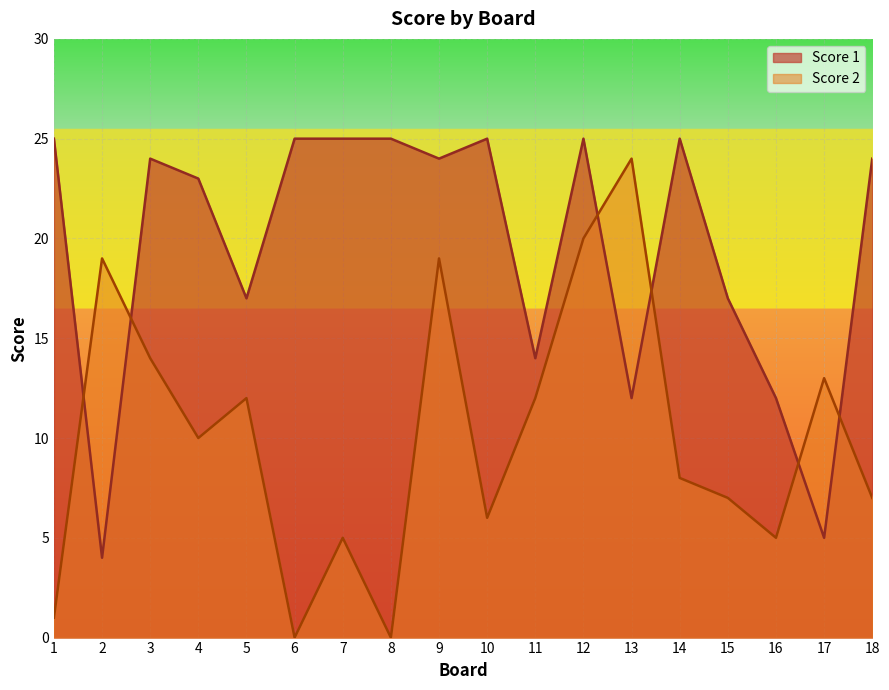

Reading right to left, extract all data points from this chart.

Score 1: 24	5	12	17	25	12	25	14	25	24	25	25	25	17	23	24	4	25
Score 2: 7	13	5	7	8	24	20	12	6	19	0	5	0	12	10	14	19	1